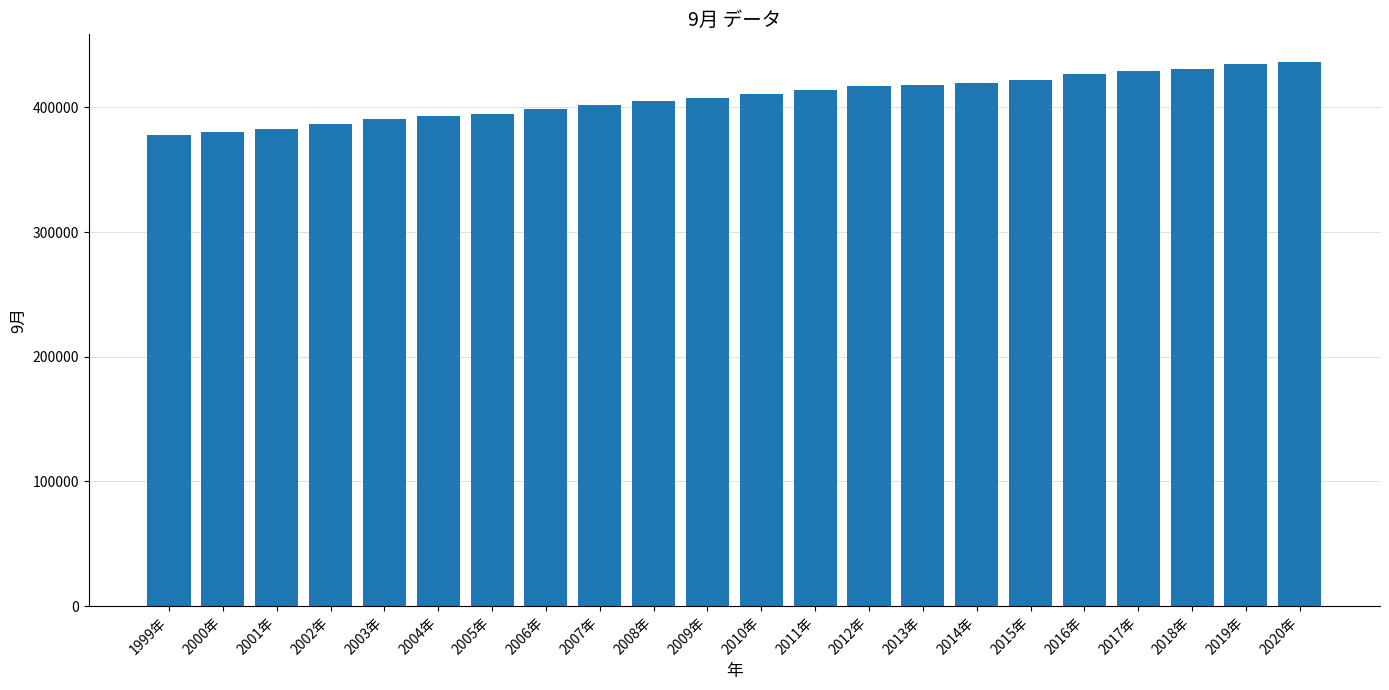

True or false: the data shows 380094 at 2000年.

True